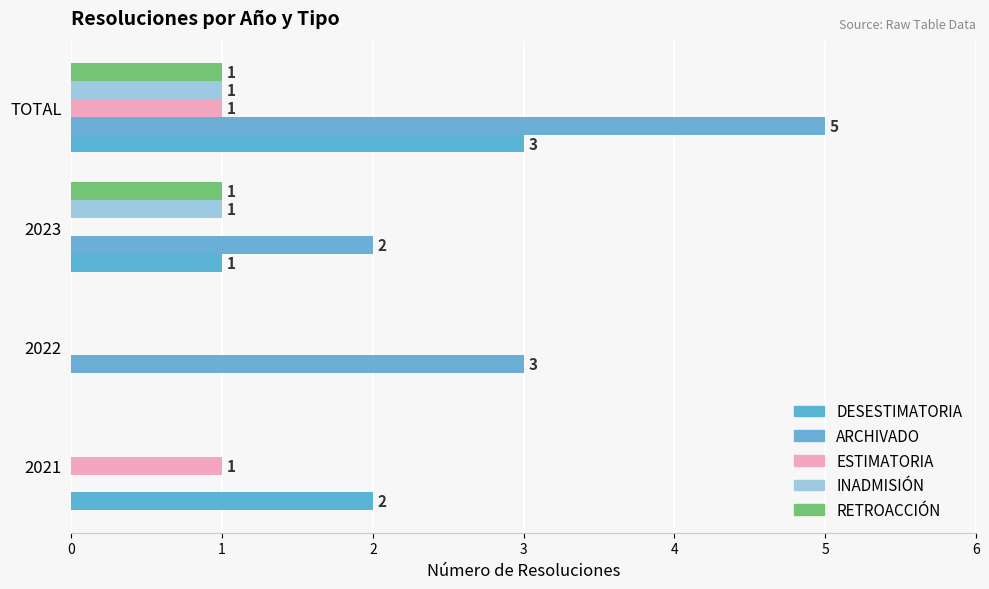

How many positive values does the ARCHIVADO series have?

3